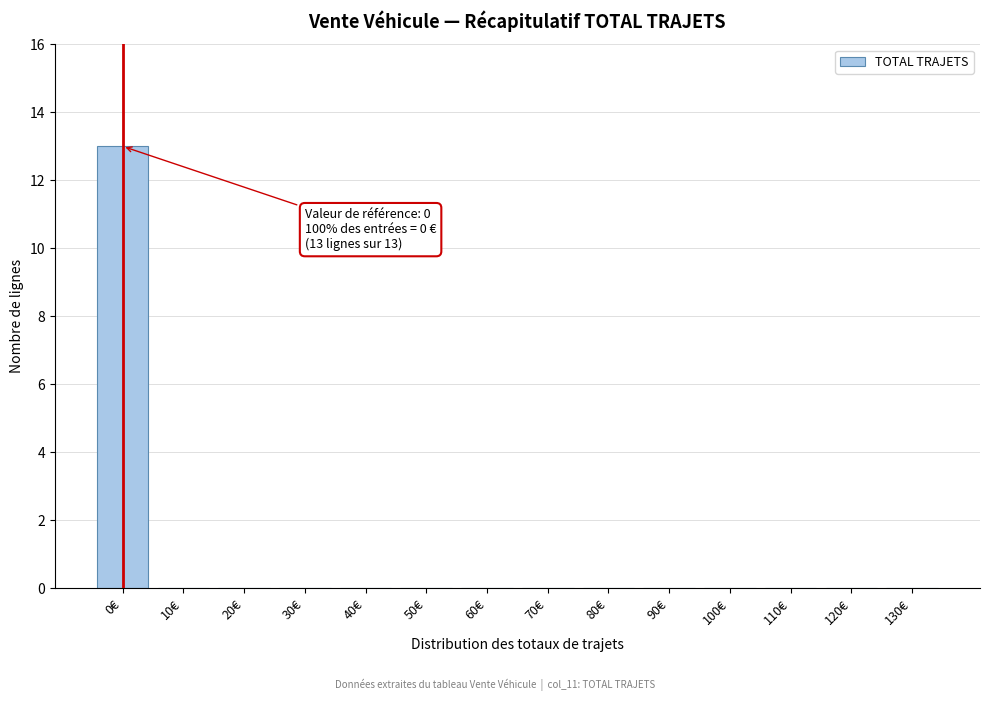

Reading left to right, what are all the values shown in this chart?

0€=13	10€=0	20€=0	30€=0	40€=0	50€=0	60€=0	70€=0	80€=0	90€=0	100€=0	110€=0	120€=0	130€=0